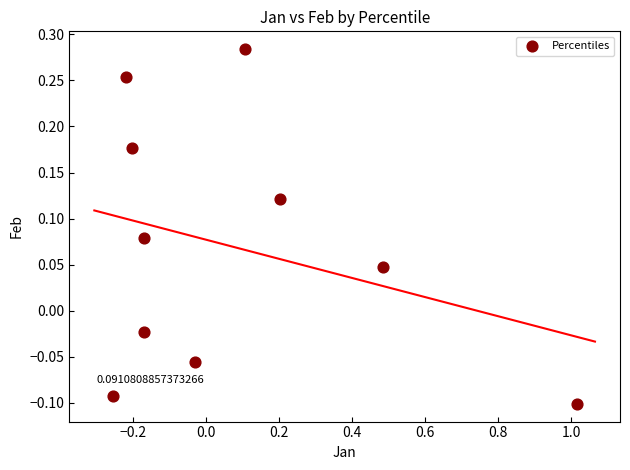

What is the range of X values (max minus min)?

1.3